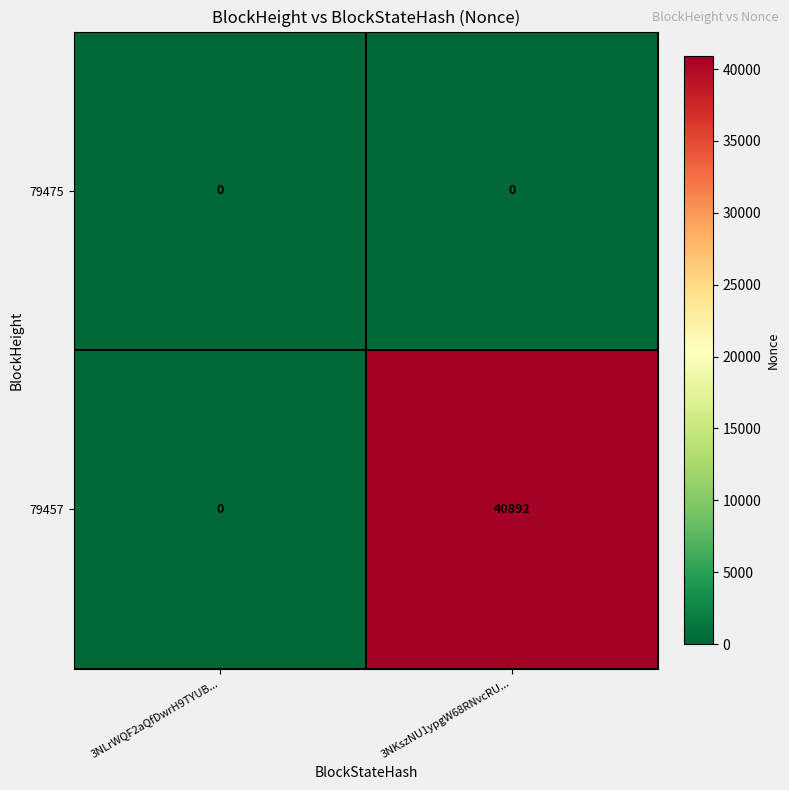

List the series in order of their peak value, lowest first.

79475, 79457